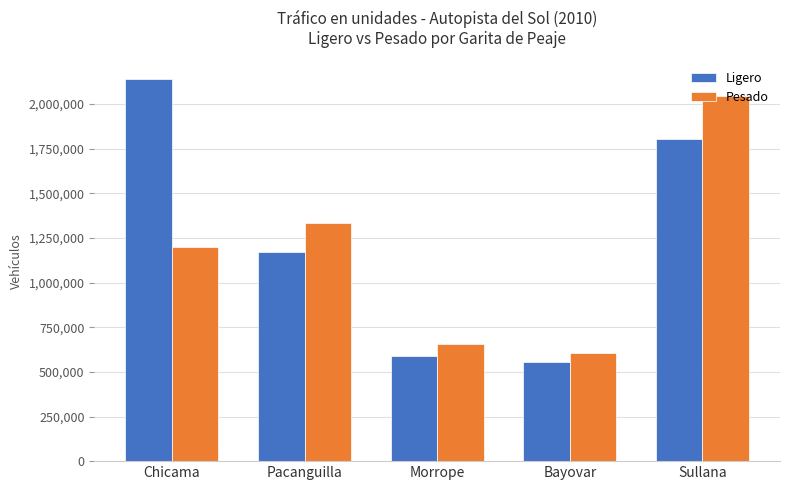

What is the label of the 3rd bar from the right?

Morrope